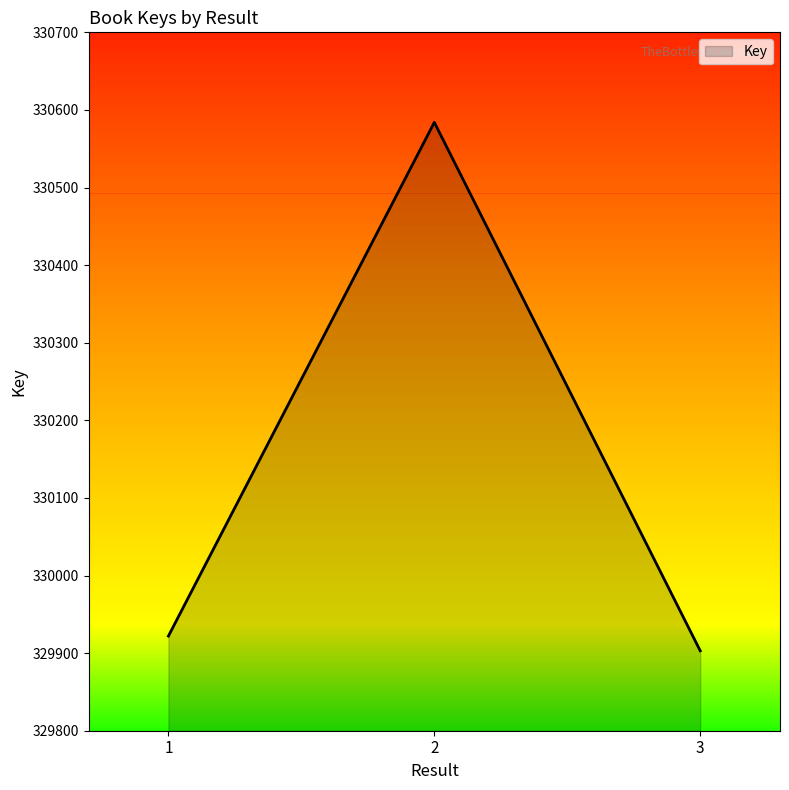

Between 2 and 3, which is larger?

2